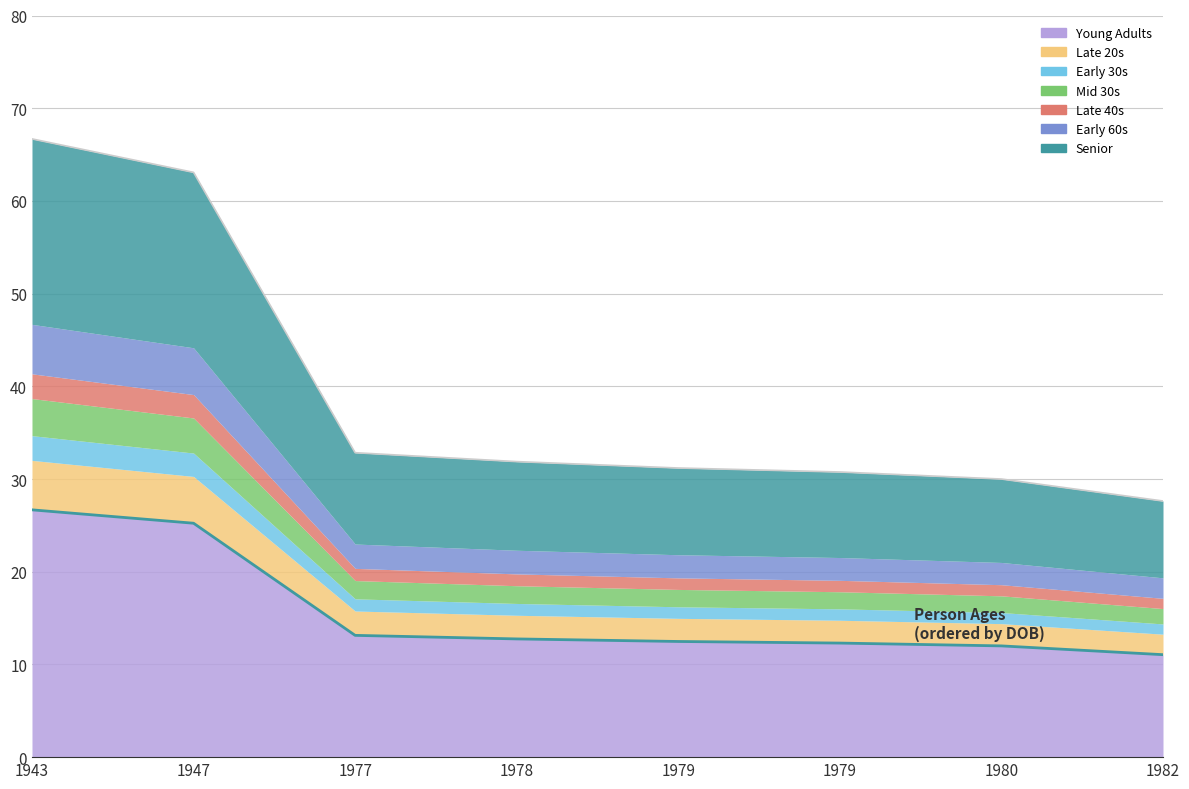

Does the chart have visible grid lines?

Yes